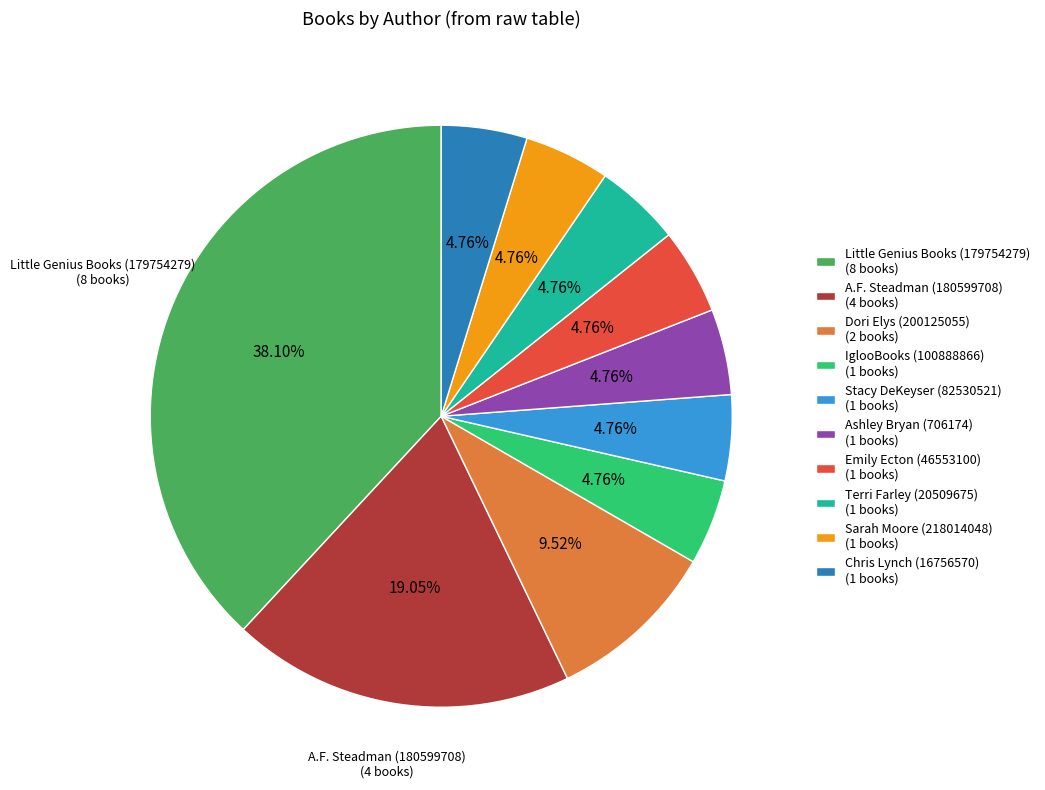

Is there any slice that represents more than half of the pie?

No